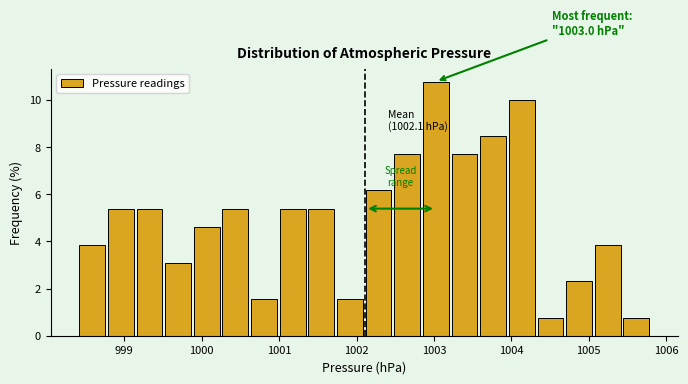

Around what value on the x-axis is the tallest bar? Give the approximate position of its centre, as read against the axis.

1003.0